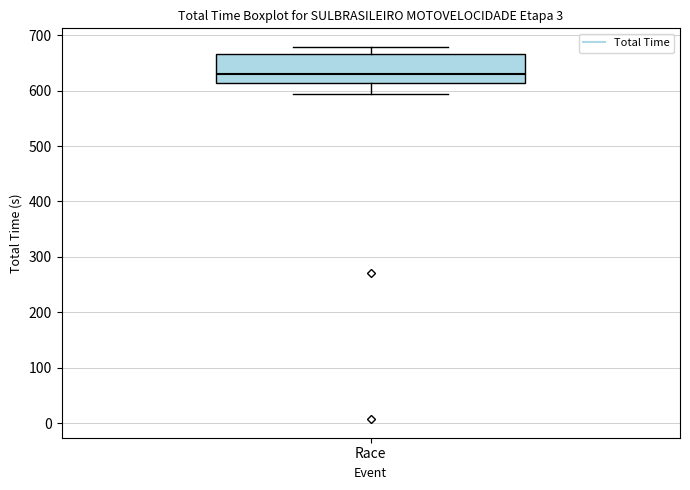

Where is the lower edge of the box for Race on the y-axis? The values are not printed on the chart, so give them approximately, as read against the axis.

610